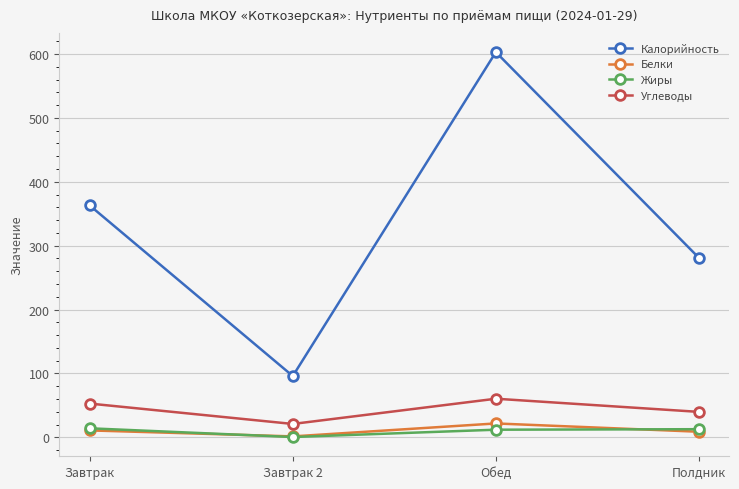

What is the difference between the highest and lowest values at Полдник?

272.2